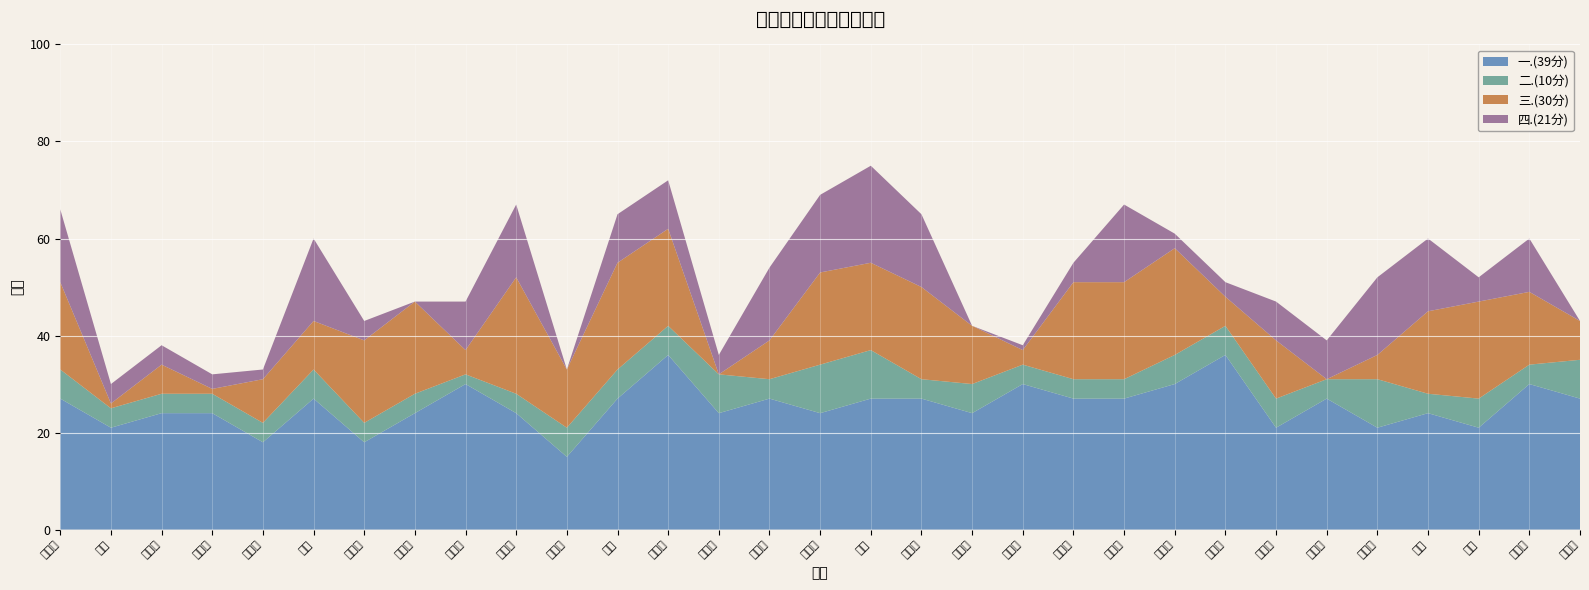

Reading left to right, extract all data points from this chart.

一.(39分): 27	21	24	24	18	27	18	24	30	24	15	27	36	24	27	24	27	27	24	30	27	27	30	36	21	27	21	24	21	30	27
二.(10分): 6	4	4	4	4	6	4	4	2	4	6	6	6	8	4	10	10	4	6	4	4	4	6	6	6	4	10	4	6	4	8
三.(30分): 18	1	6	1	9	10	17	19	5	24	12	22	20	0	8	19	18	19	12	3	20	20	22	6	12	0	5	17	20	15	8
四.(21分): 15	4	4	3	2	17	4	0	10	15	0	10	10	4	15	16	20	15	0	1	4	16	3	3	8	8	16	15	5	11	0